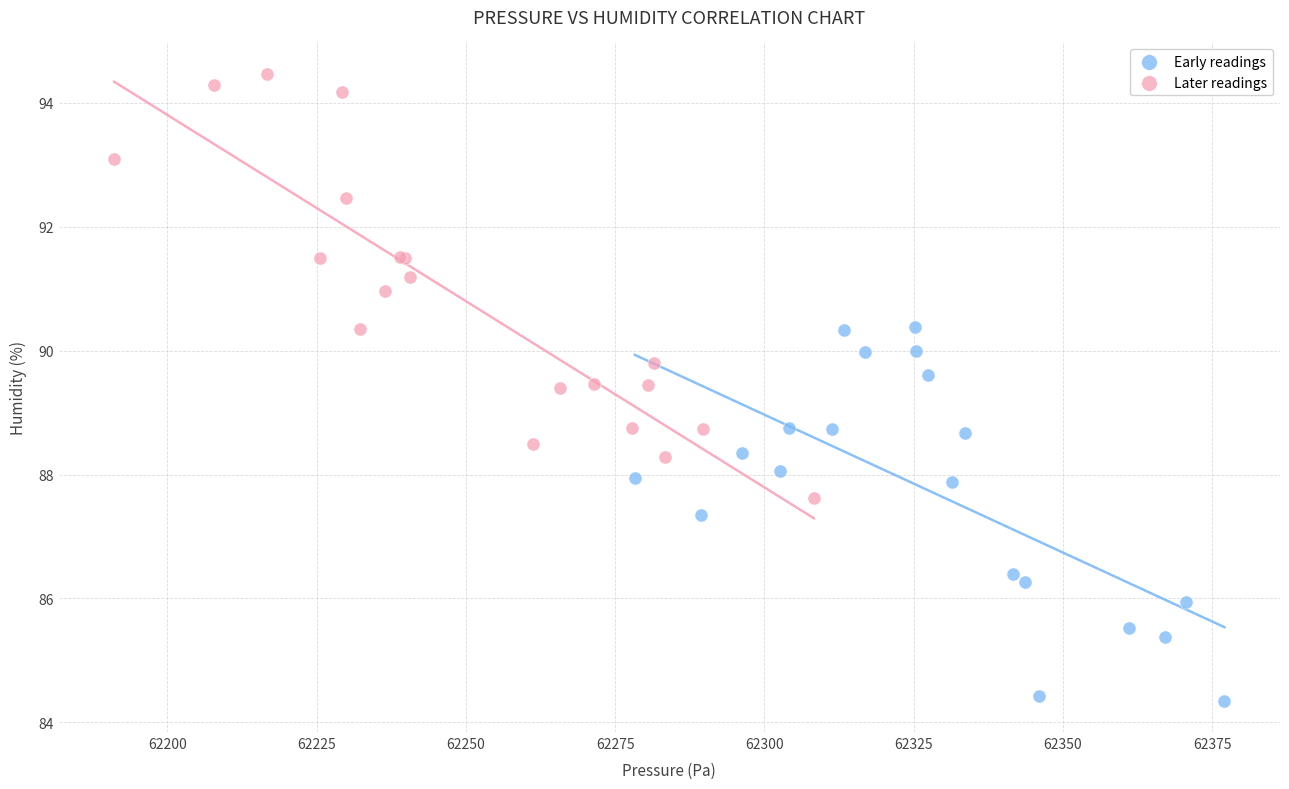

Which series contains the lowest Y value?

Early readings